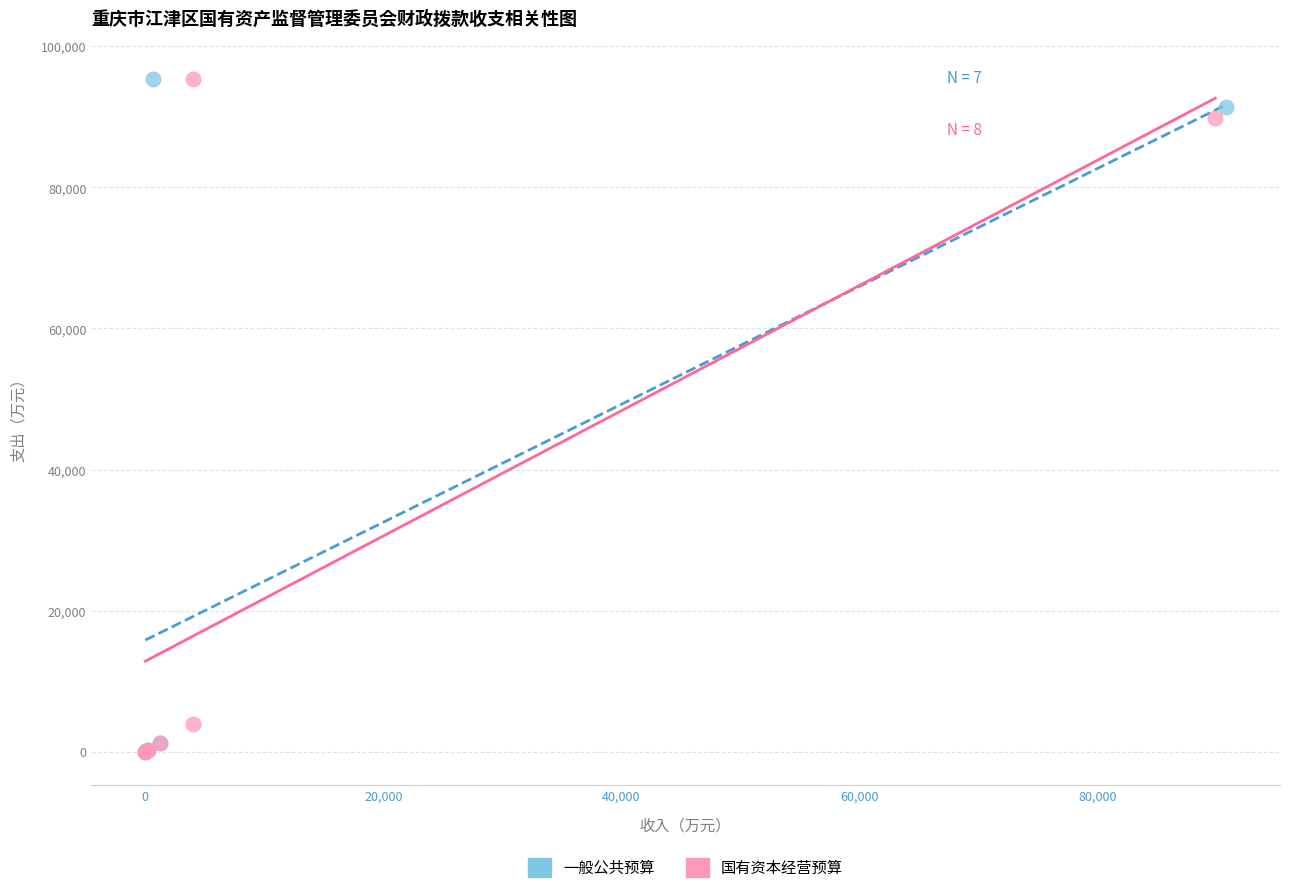

What are all the series names shown in the legend?

一般公共预算, 国有资本经营预算